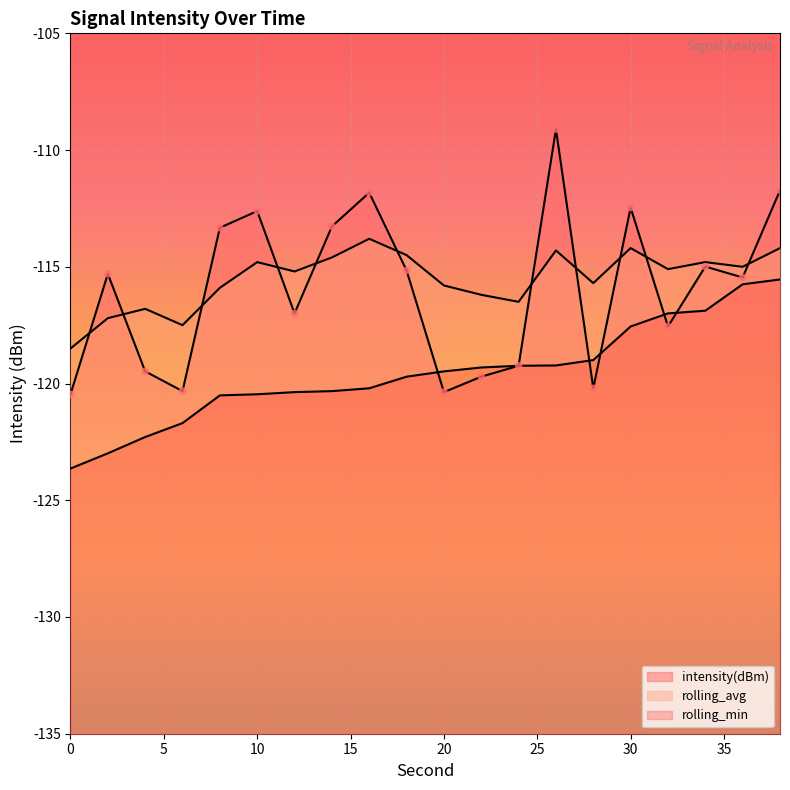

Which series contains the lowest Y value?

rolling_min